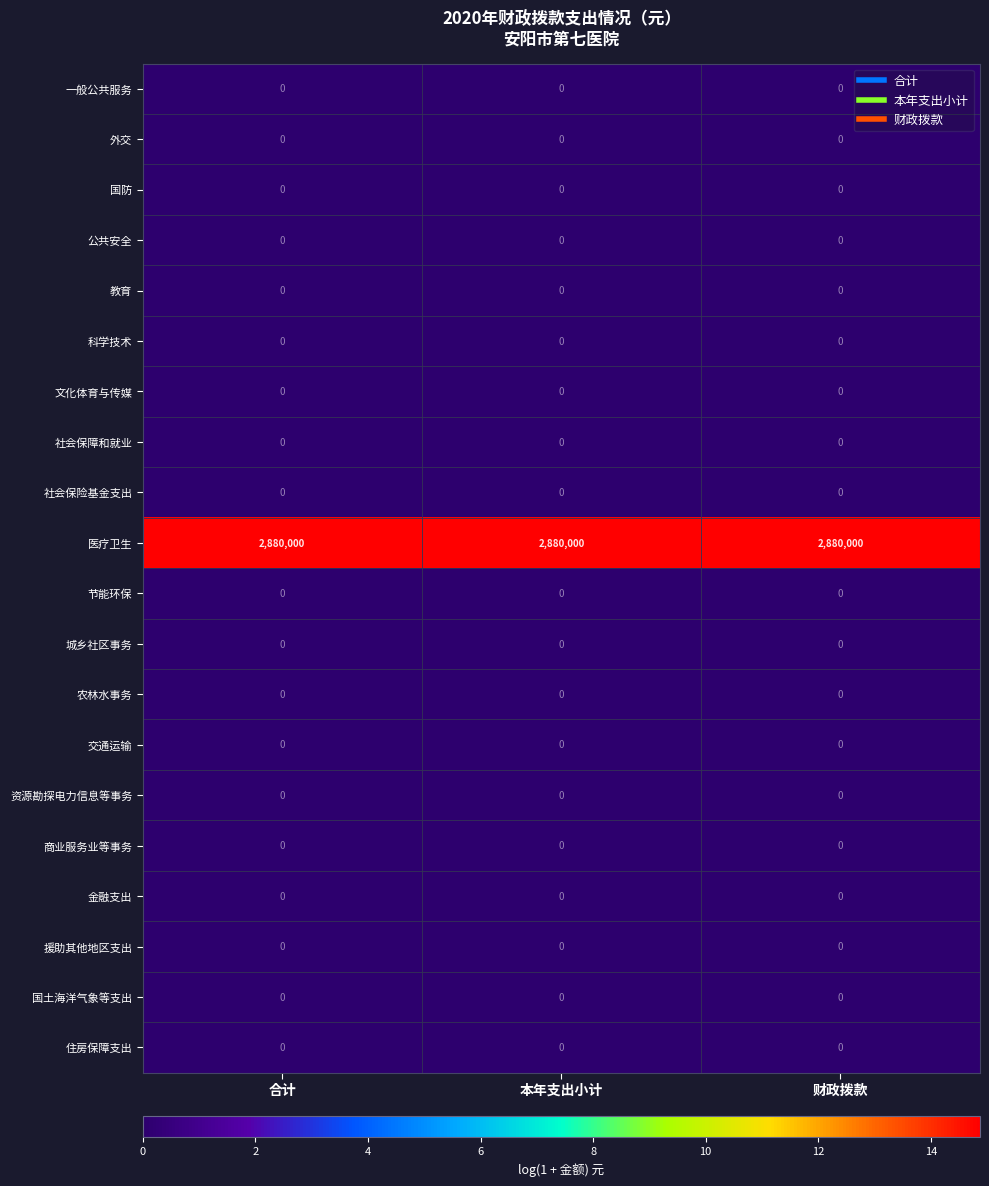

What is the maximum value shown in the chart?

2880000